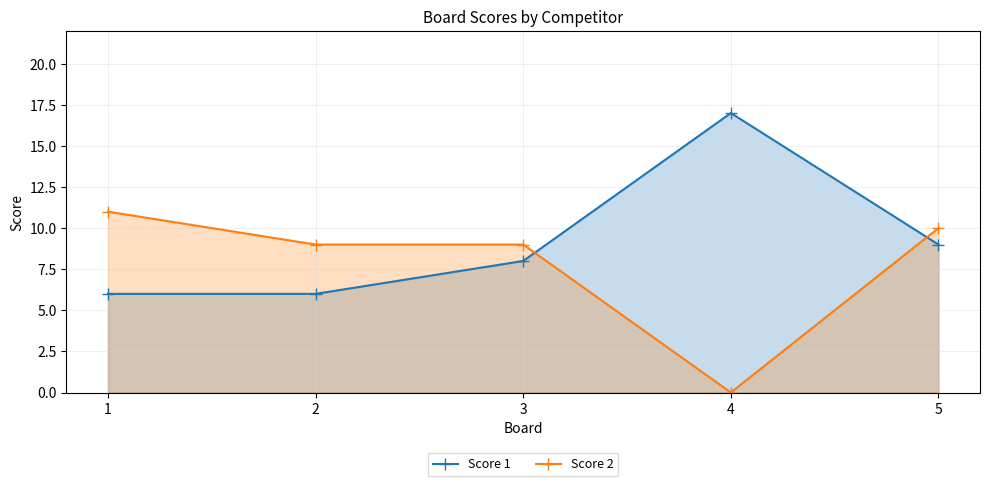

List the series in order of their peak value, highest first.

Score 1, Score 2